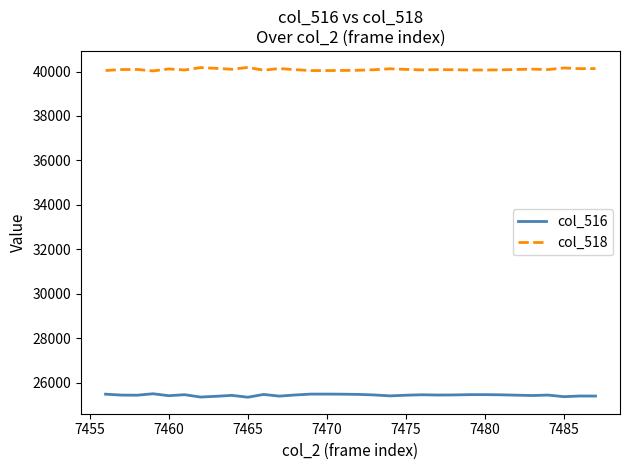

What are all the series names shown in the legend?

col_516, col_518